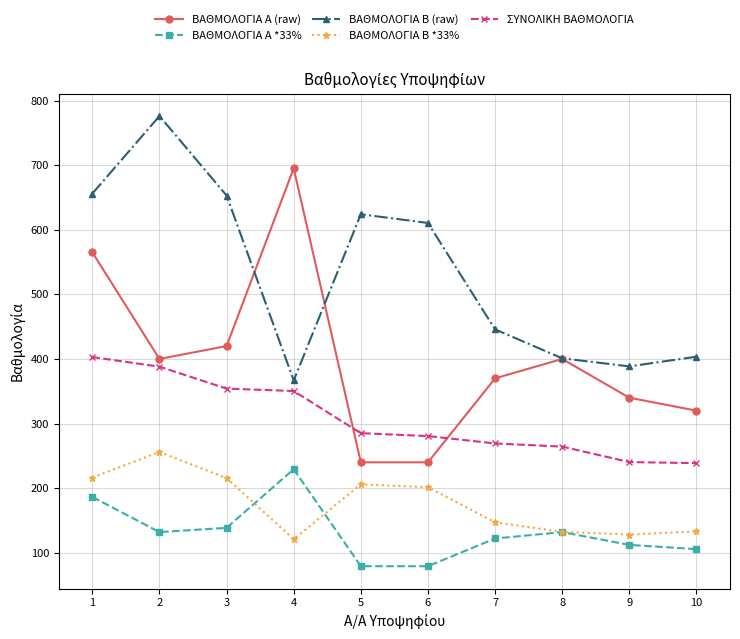

True or false: ΒΑΘΜΟΛΟΓΙΑ Α *33% and ΣΥΝΟΛΙΚΗ ΒΑΘΜΟΛΟΓΙΑ intersect in this chart.

False